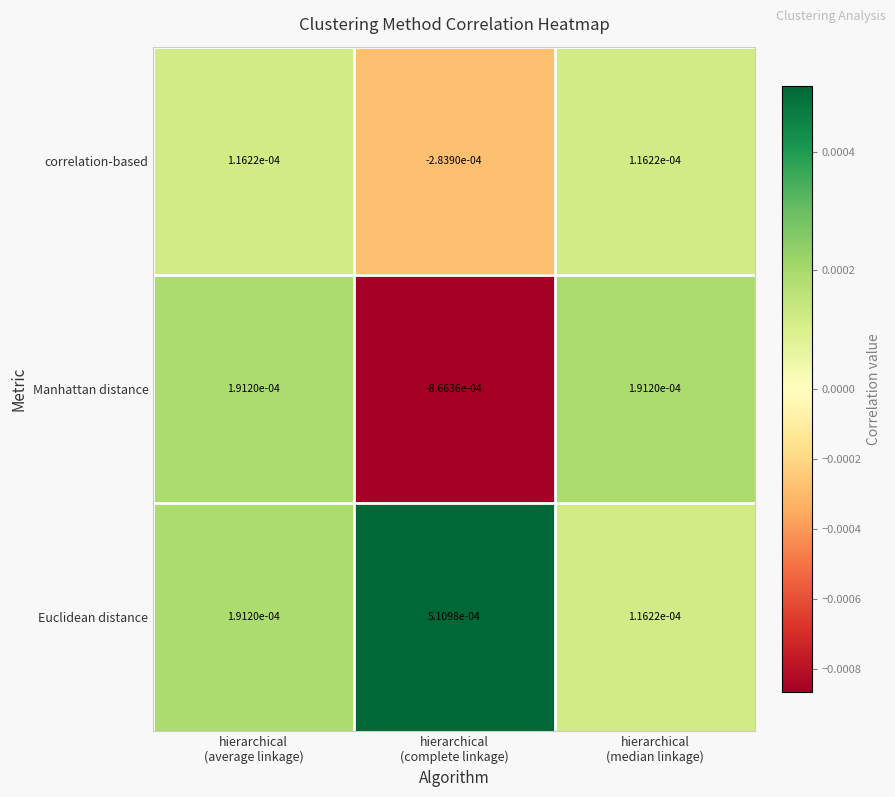

Rank the series by their maximum value, from lowest to highest.

correlation-based, Manhattan distance, Euclidean distance